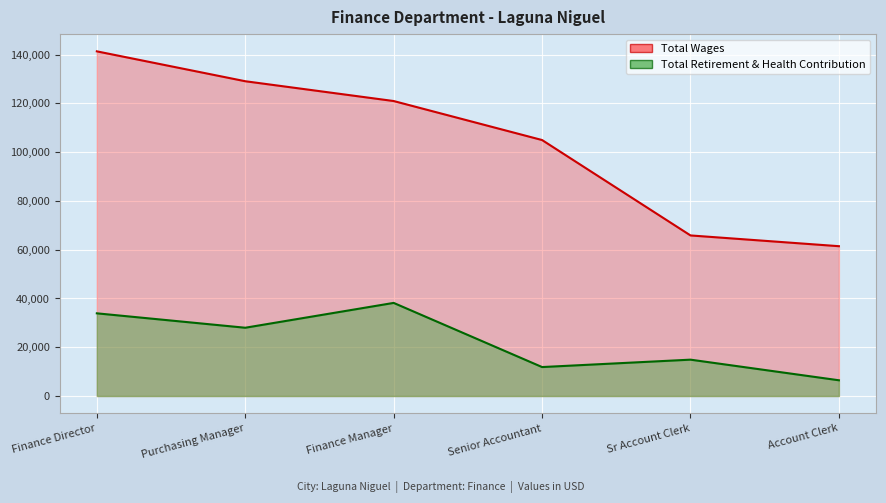

What is the label of the 6th point from the right?

Finance Director